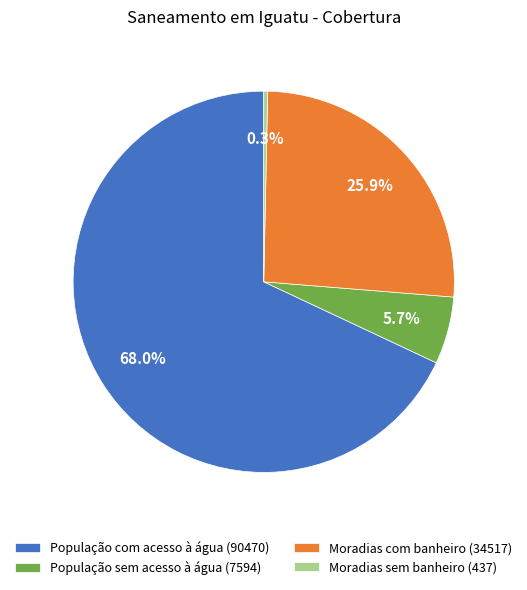

Approximately how many times larger is the value at Moradias com banheiro (34517) compared to Moradias sem banheiro (437)?

79.0